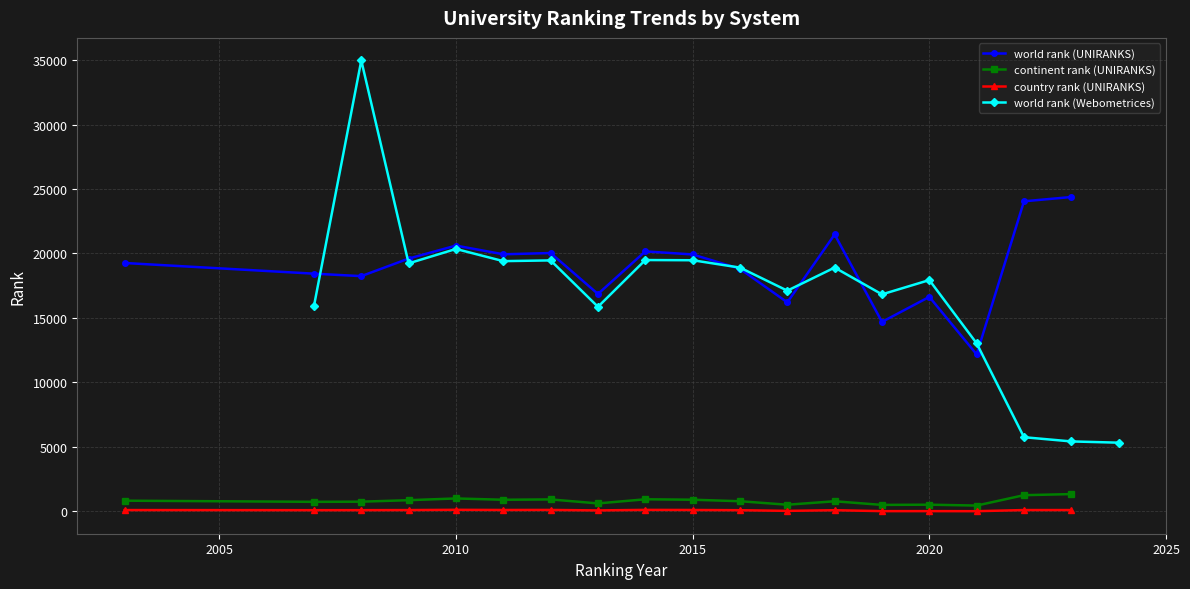

True or false: world rank (UNIRANKS) and continent rank (UNIRANKS) intersect in this chart.

False